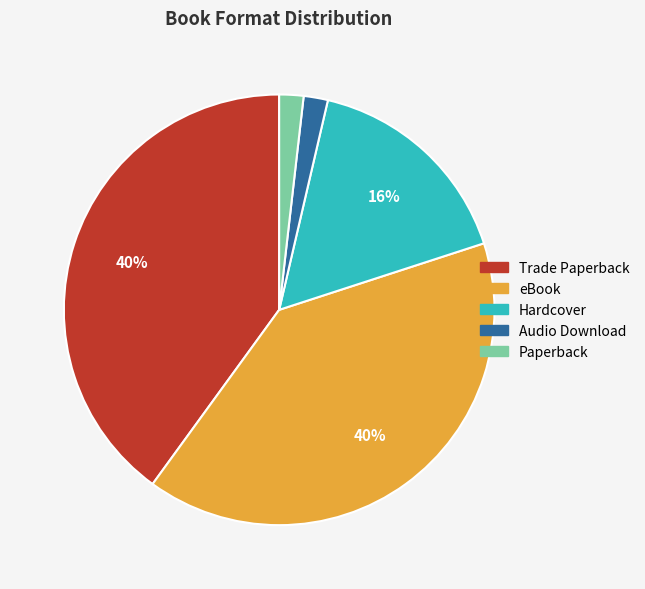

To the nearest percent, what is the difference between the largest and smallest slice percentages?

38%